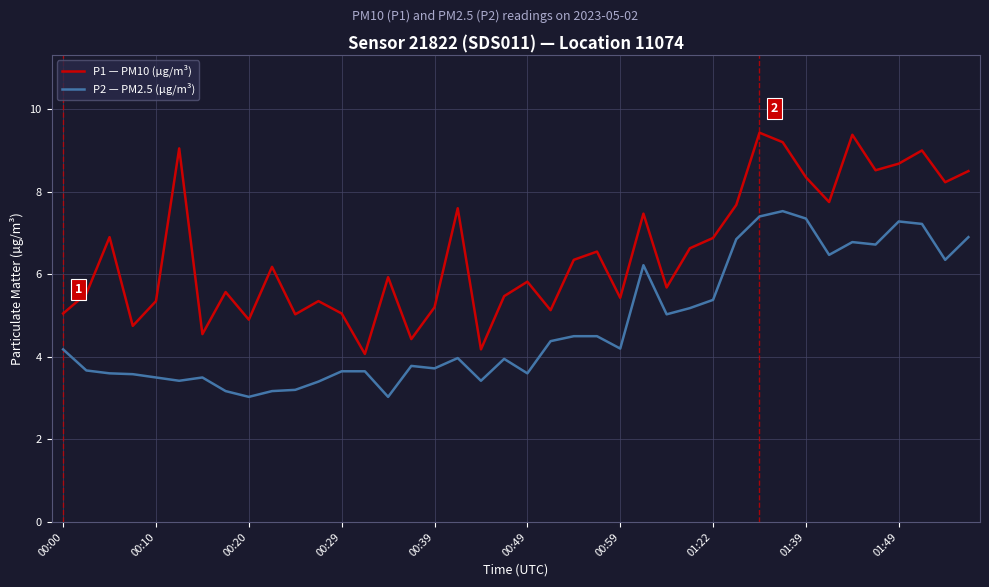

True or false: P1 — PM10 (µg/m³) and P2 — PM2.5 (µg/m³) intersect in this chart.

False